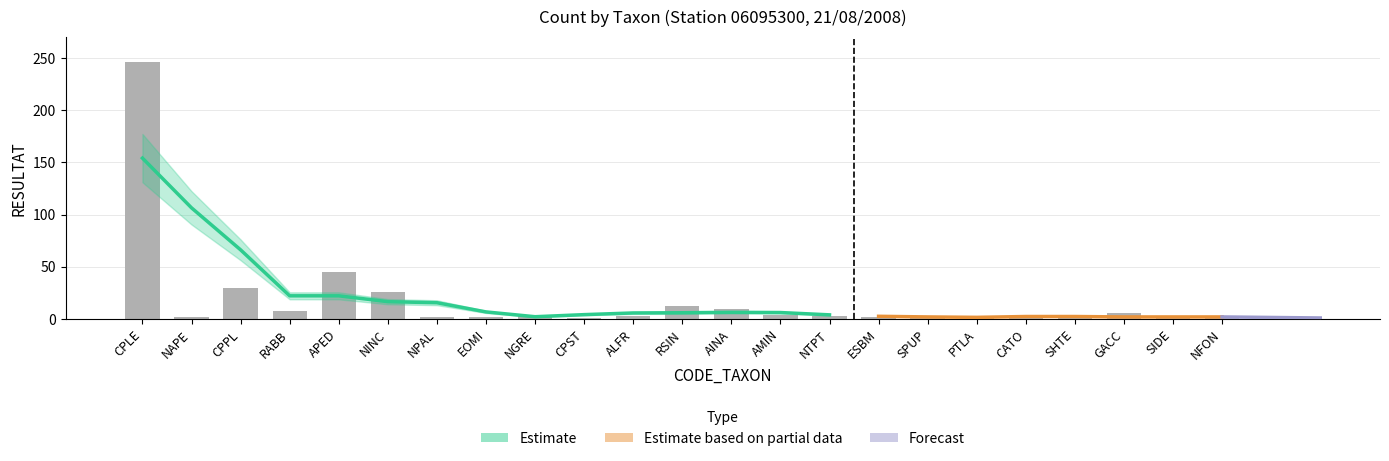

At which label is the value closest to 123?

APED